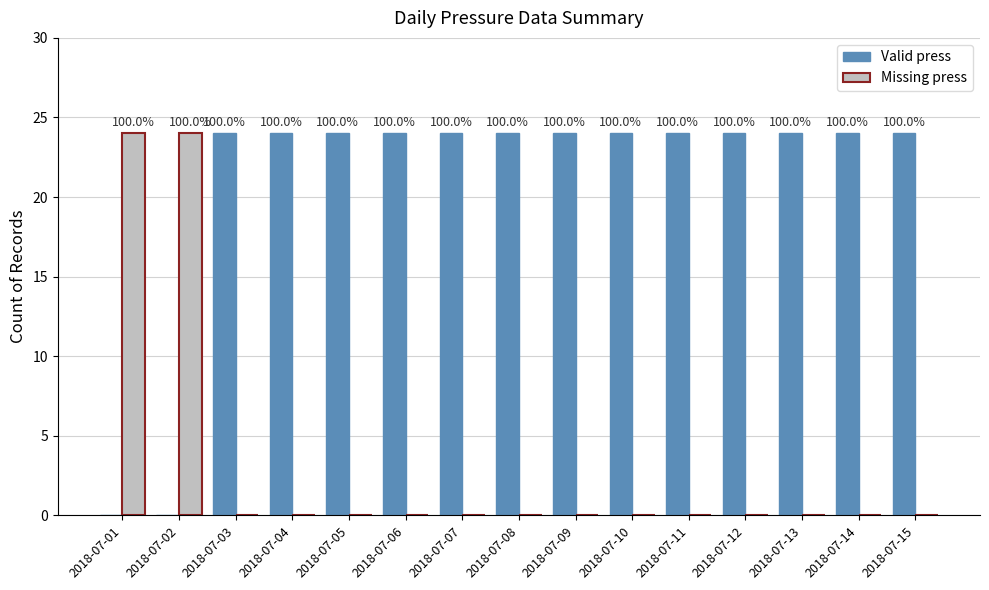

How many groups of bars are there?

15